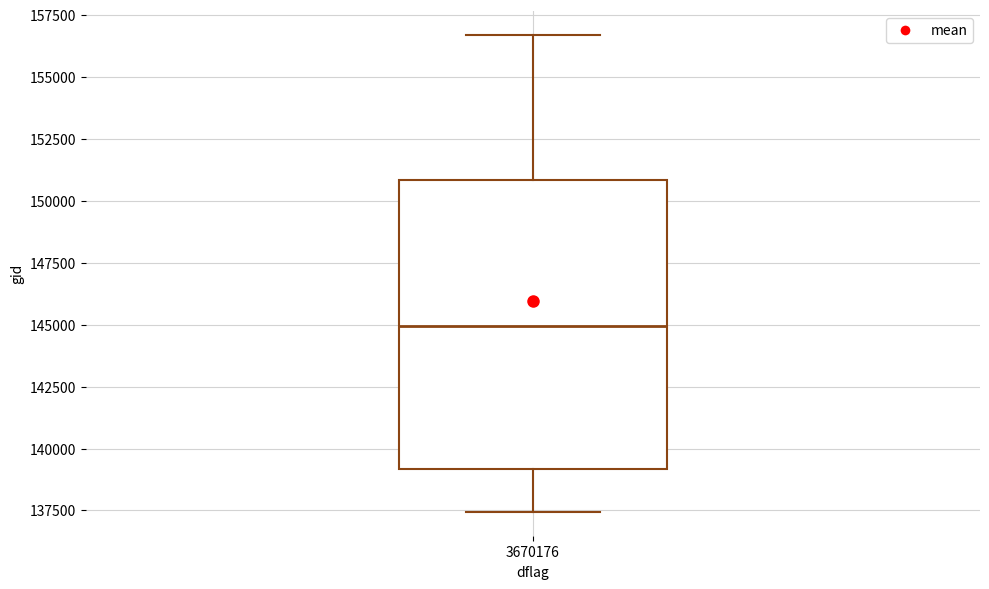

Transcribe this box plot: give where the median line is, the range the box spans, and where the two whiskers end, as read against the y-axis. The values are not printed on the chart, so give them approximately, as read against the axis.

median 145000, box 139000 to 151000, whiskers 137500 to 156500